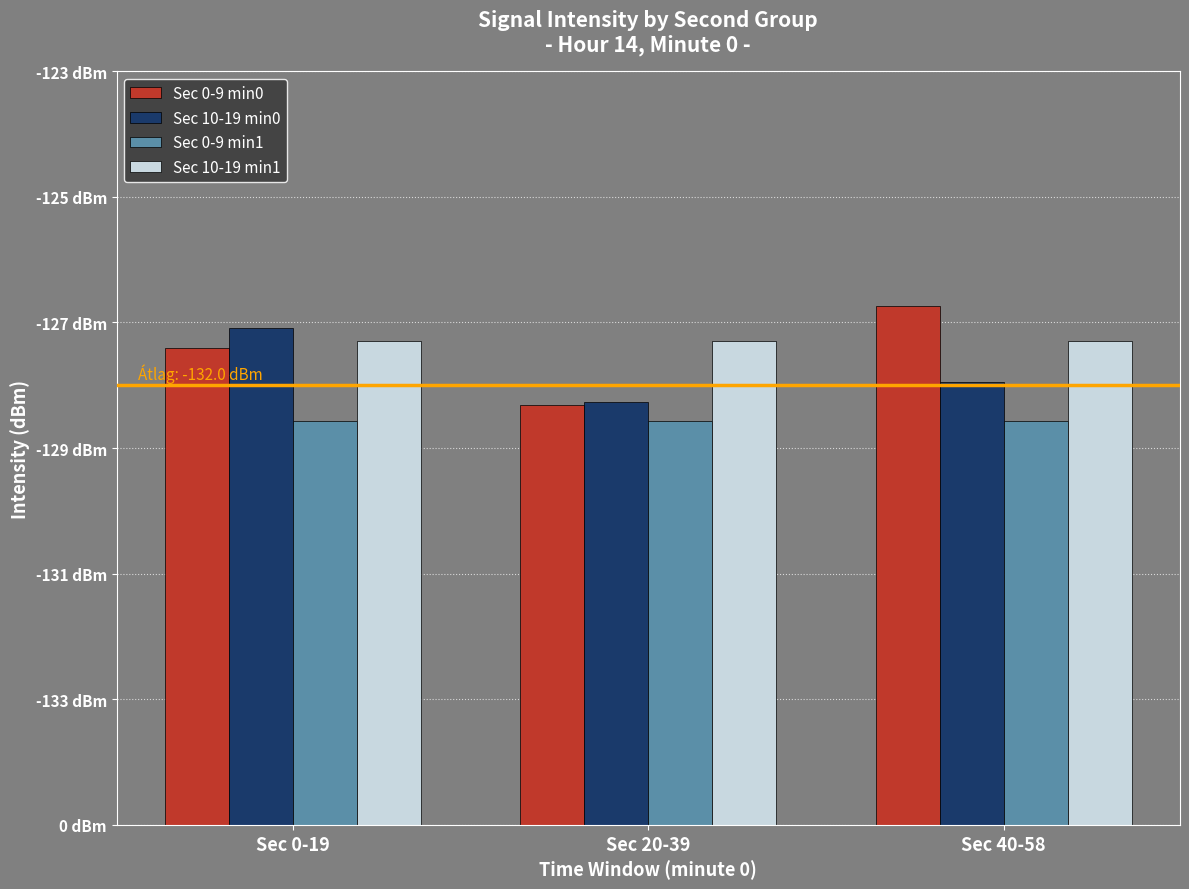

Is it true that Sec 0-9 min0 equals 13.3 at Sec 40-58?

False